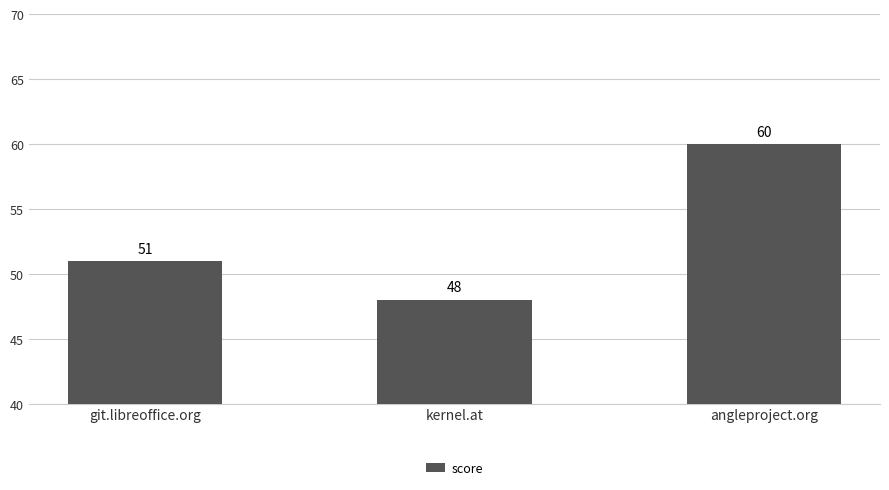

List the labels in order of value, smallest first.

kernel.at, git.libreoffice.org, angleproject.org